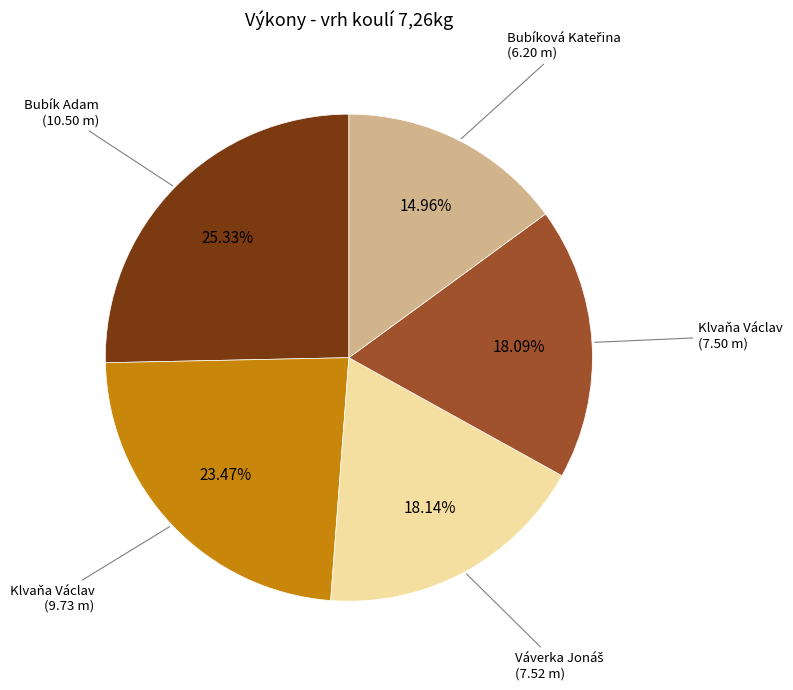

Does any single category account for the majority?

No